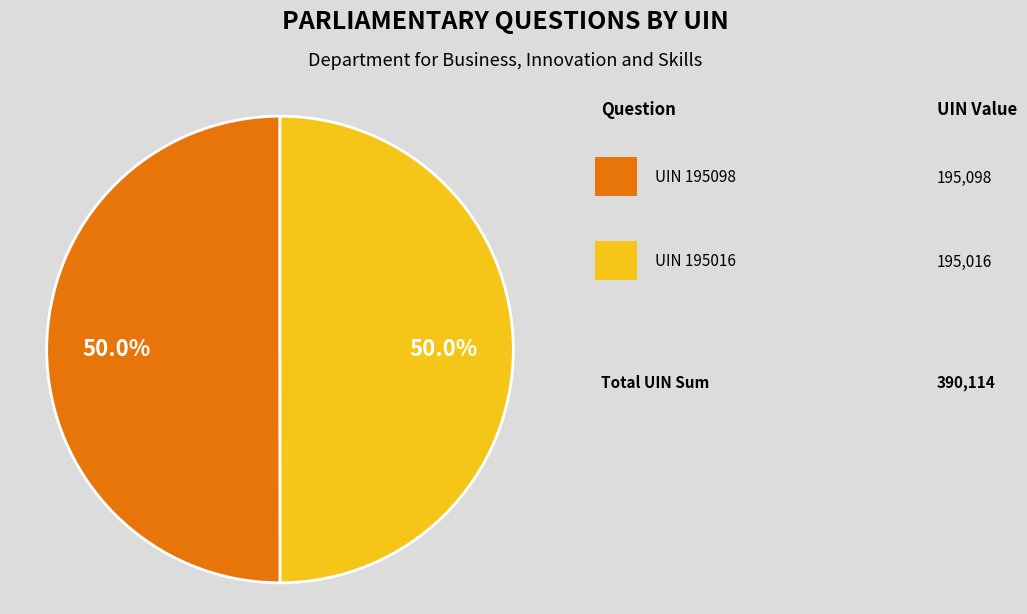

Which category has the smallest portion of the pie?

Question 195016 (Robert Halfon, Harlow)